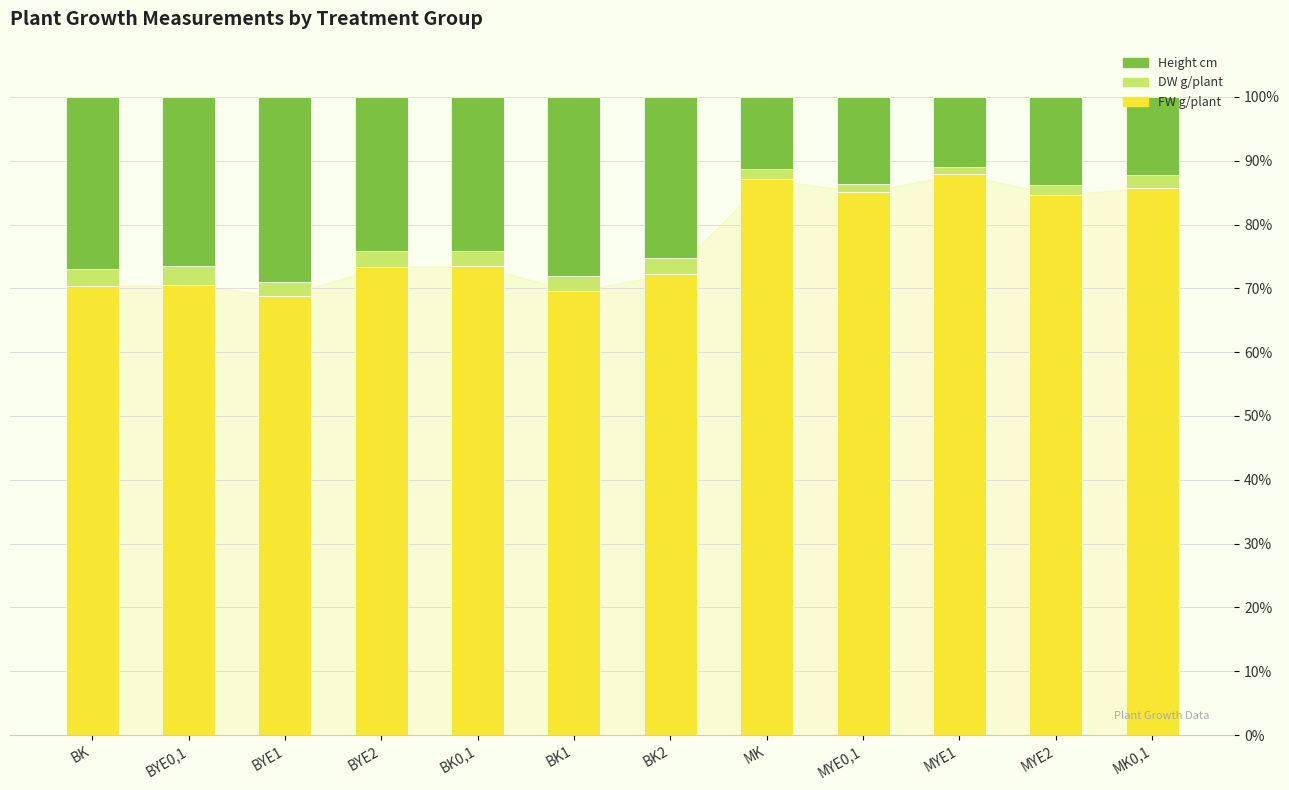

What is the difference between the maximum and minimum values in the Height cm series?

19.1